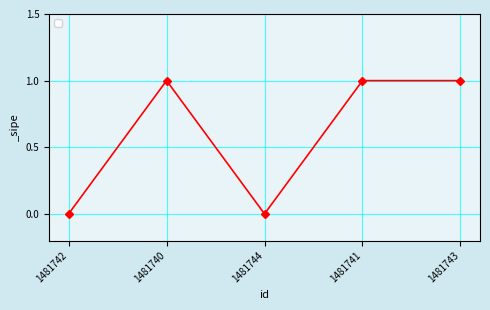

What is the value of the 5th point from the left?

1